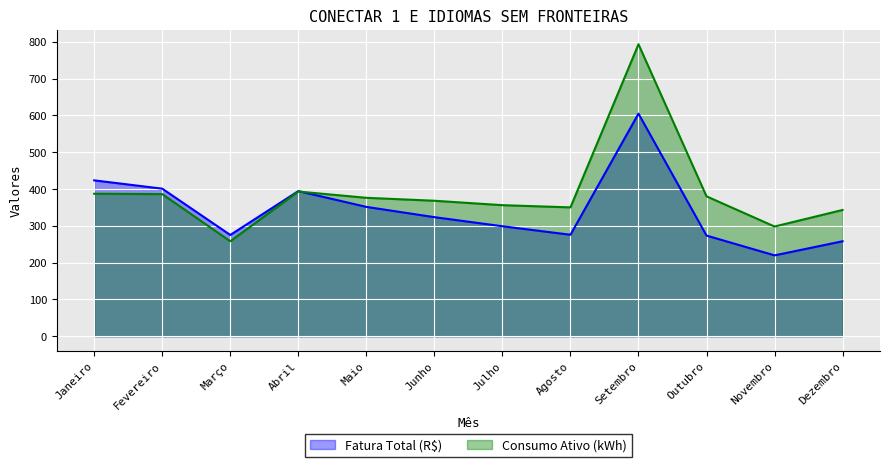

Where is the first local maximum for Consumo Ativo (kWh)?

Abril